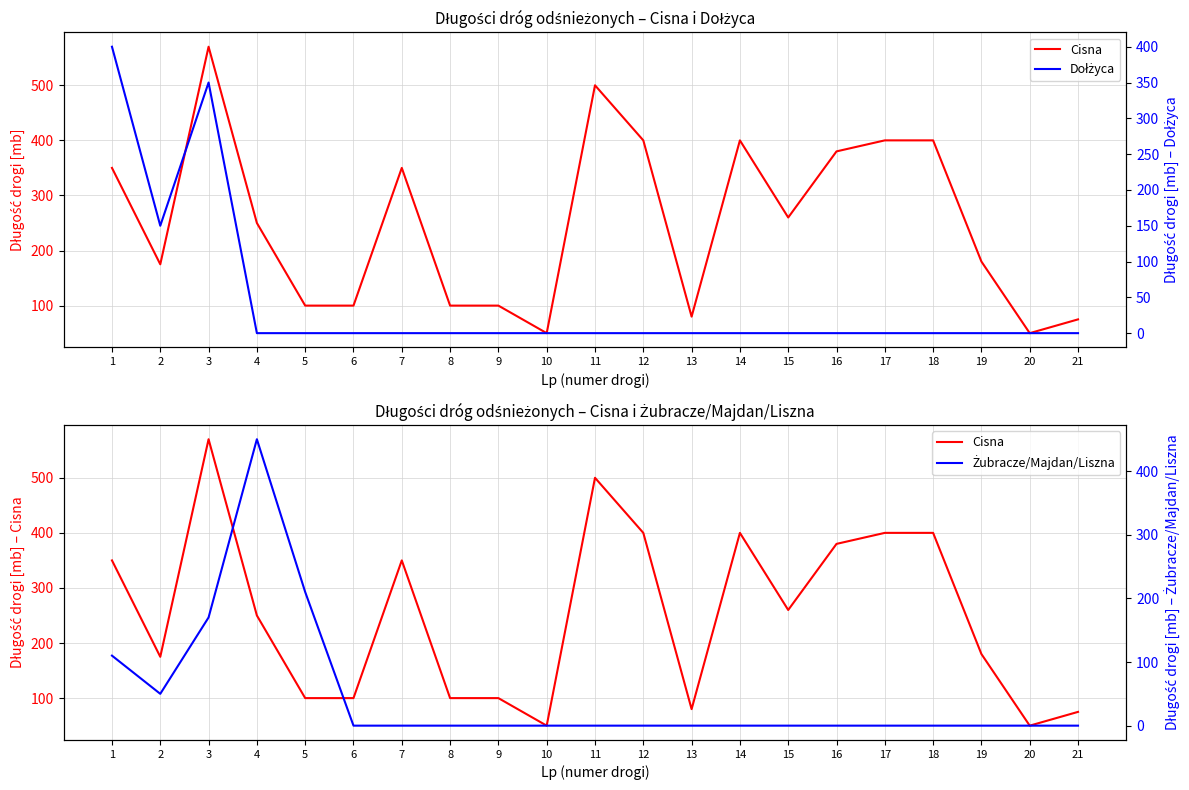

What is the highest value of the Dołżyca series?

400